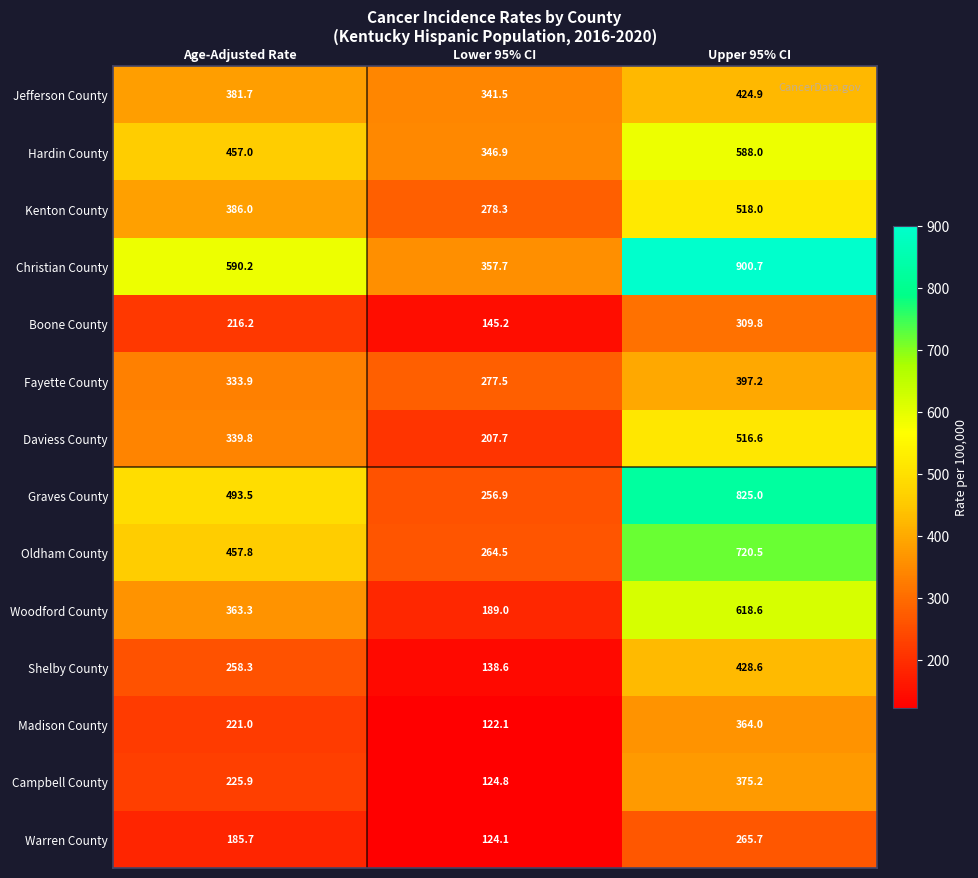

What is the difference between the highest and lowest values at Lower 95% CI?

235.6